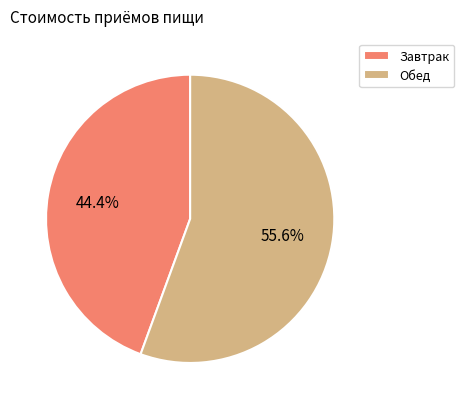

The Обед slice represents 56% of the pie. True or false?

True